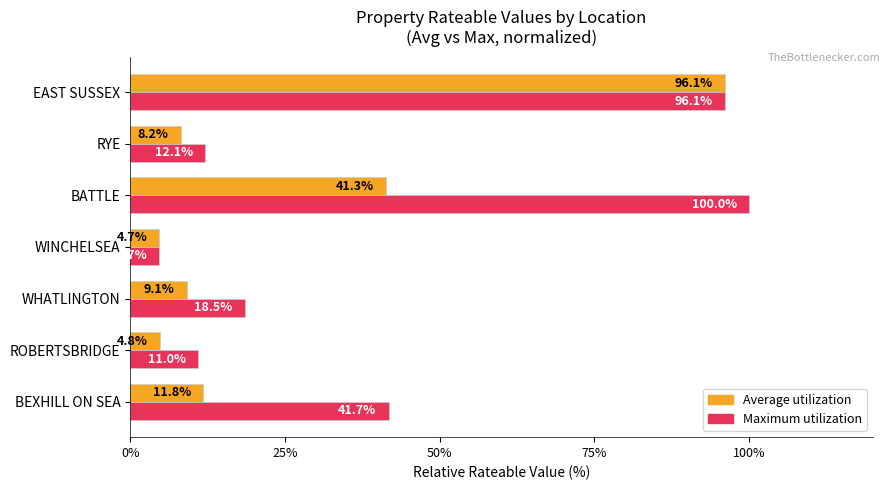

Is it true that Average utilization equals 4.8 at ROBERTSBRIDGE?

True